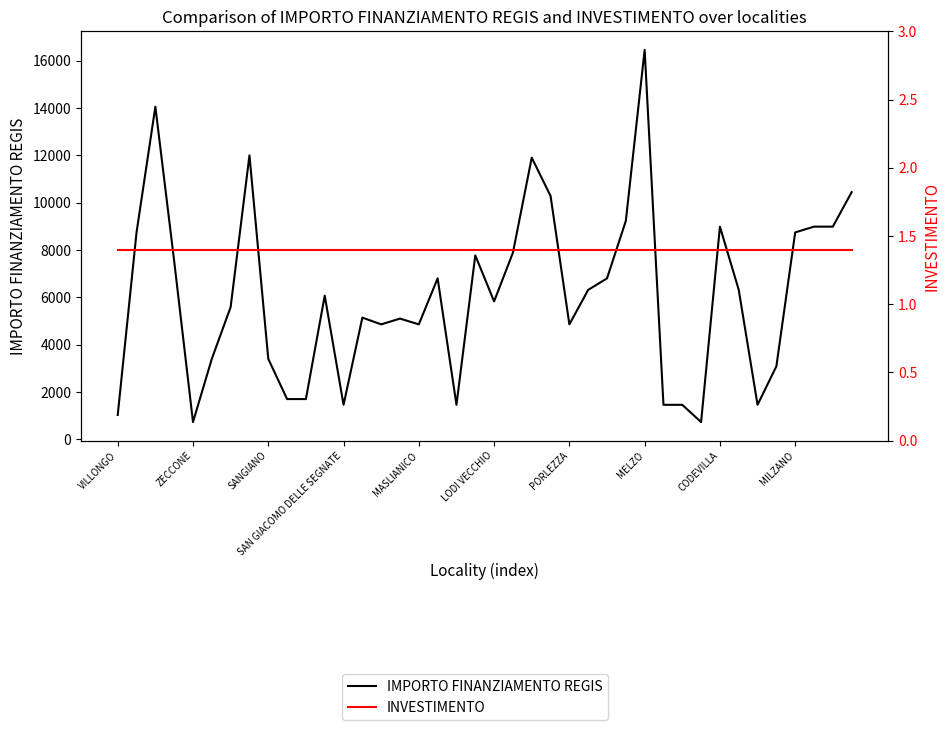

Count the number of categories in the chart.

40